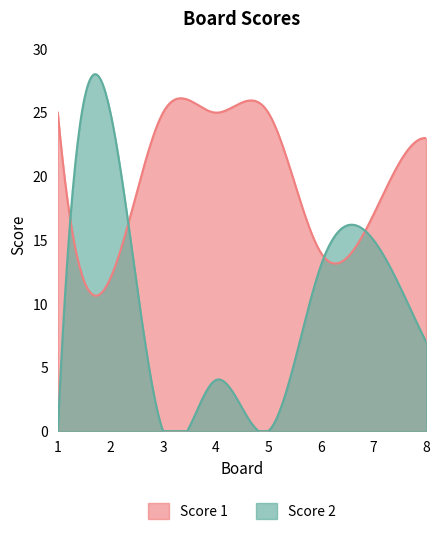

The value of Score 2 at 7 is 15. True or false?

True